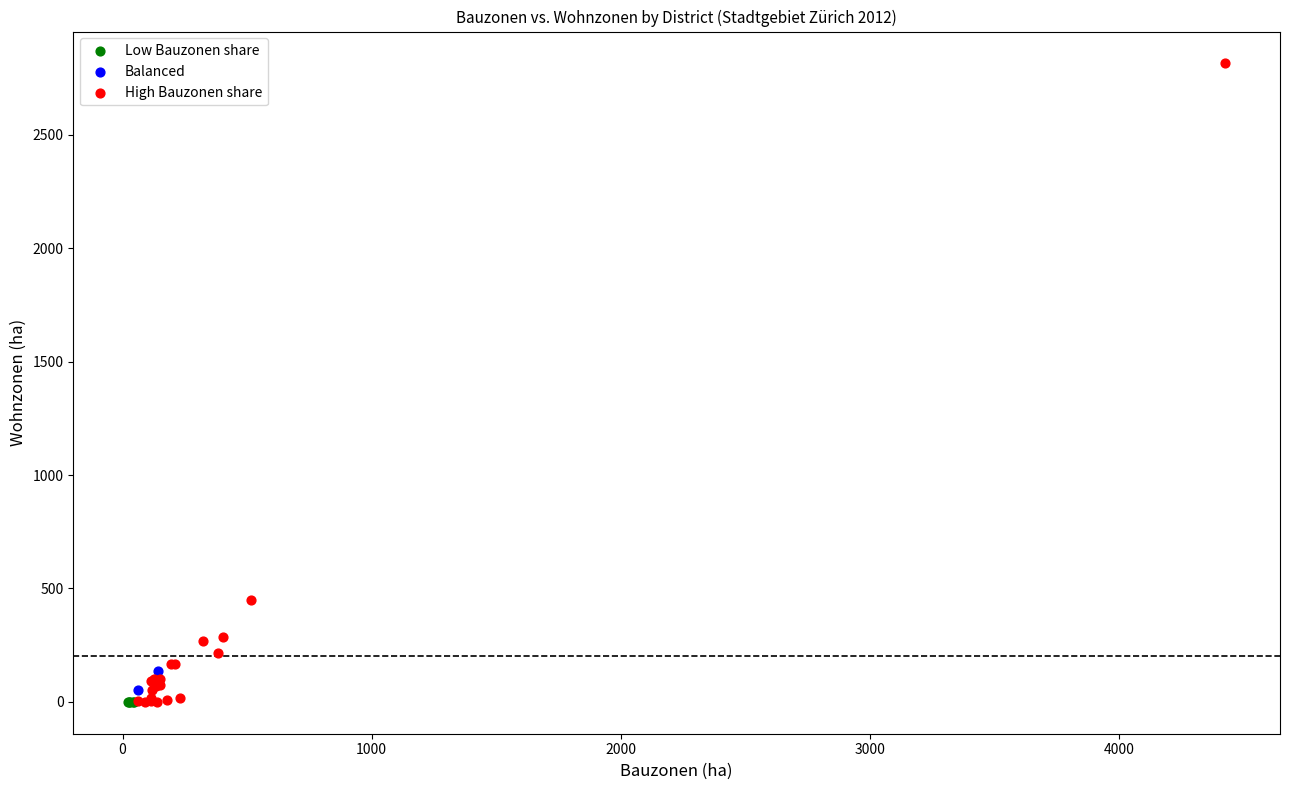

What are all the series names shown in the legend?

Low Bauzonen share, Balanced, High Bauzonen share